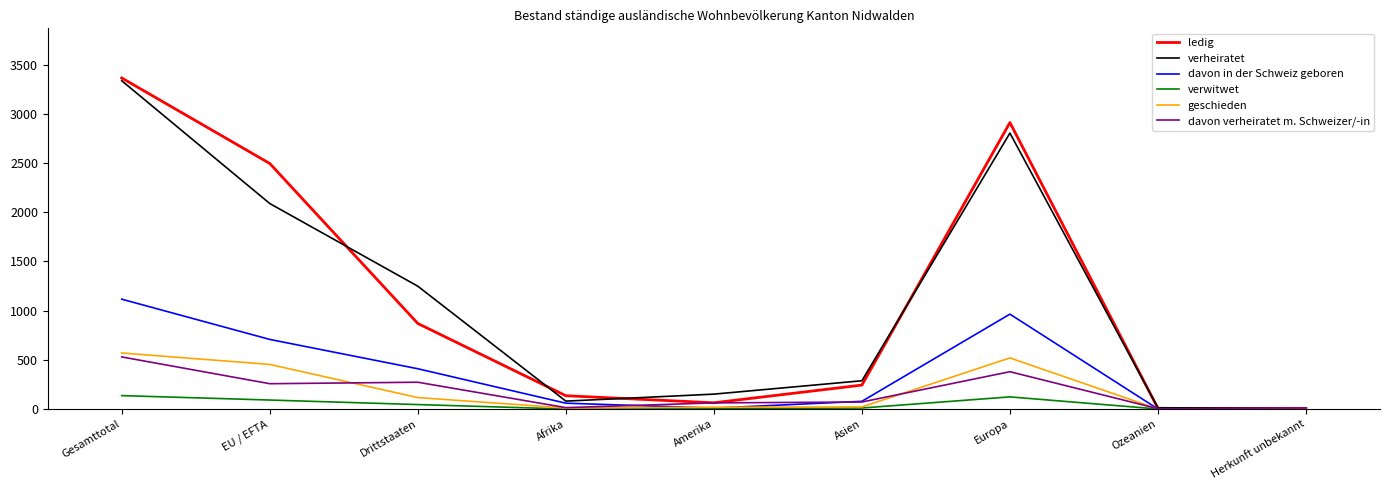

What is the difference between the maximum and minimum values in the verwitwet series?

136